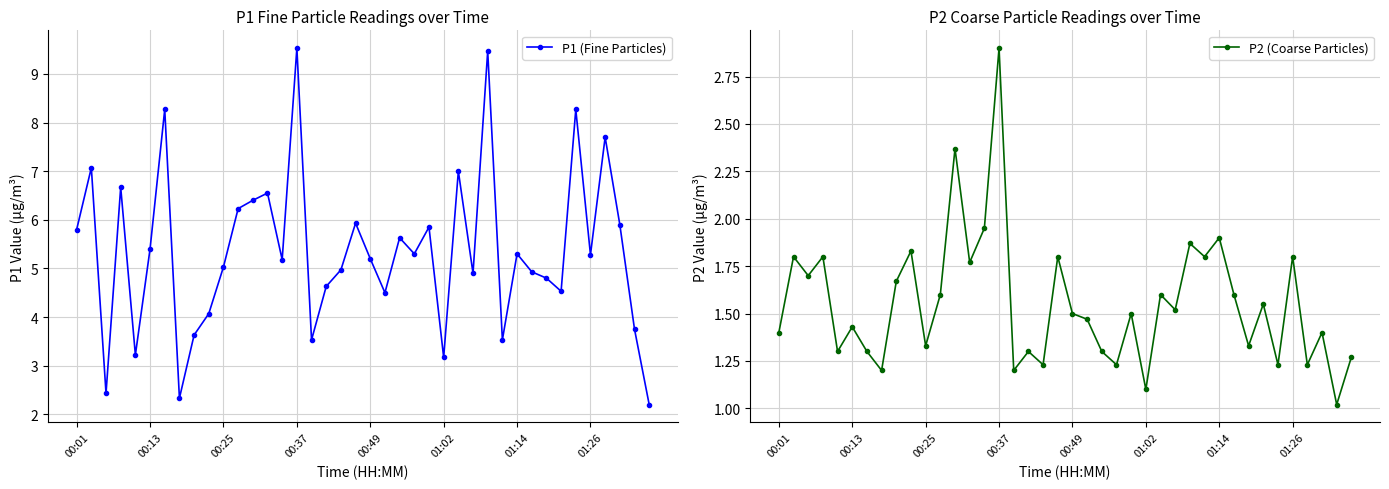

What is the greatest value displayed?

9.5